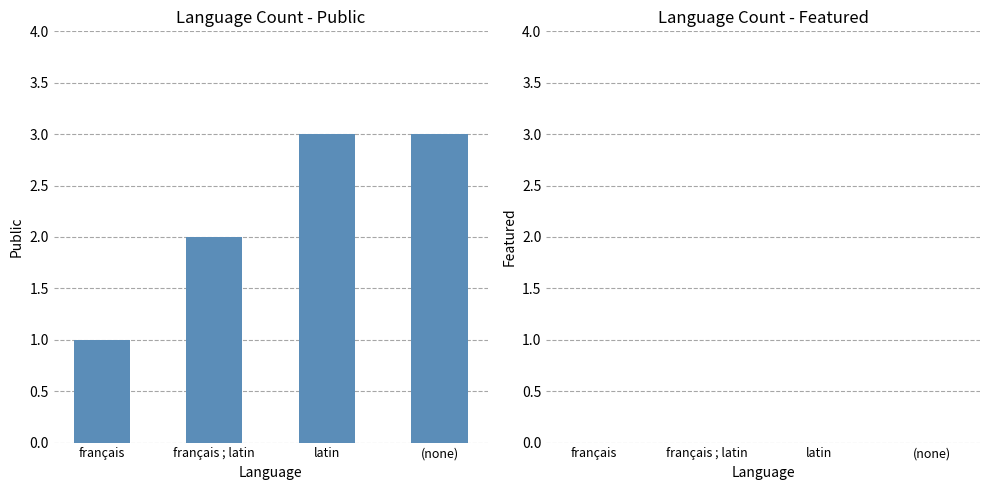

How many data points does each series have?

4